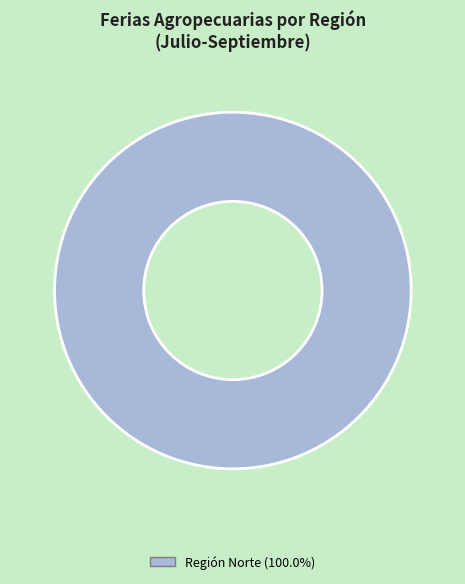

Is there any slice that represents more than half of the pie?

Yes